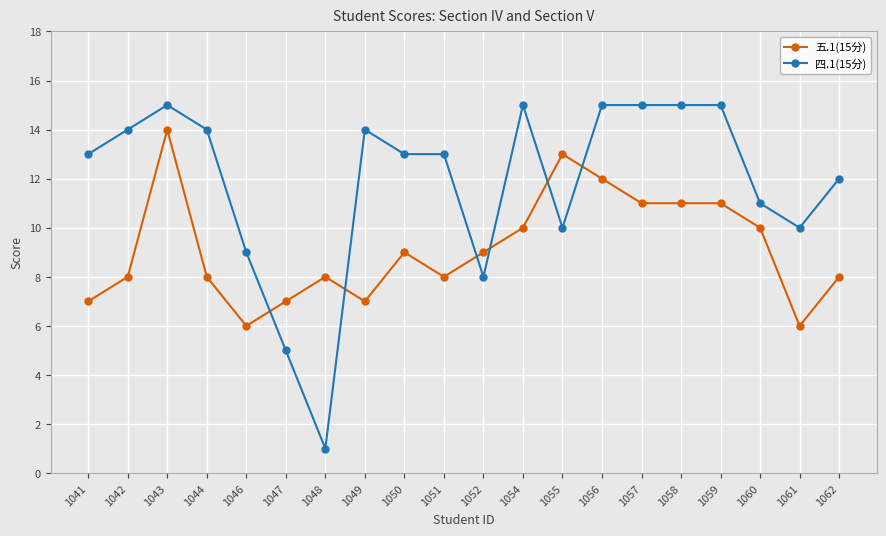

What is the sum of the 五.1(15分) values at 1059 and 1050?

20